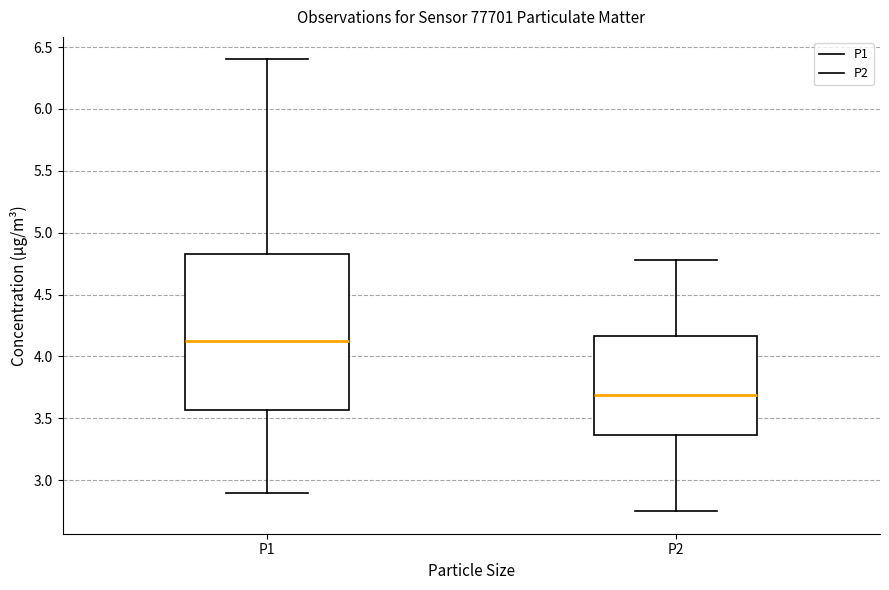

Reading left to right, transcribe this box plot: for each box, give where its median line is, the range the box spans, and where its two whiskers end, as read against the y-axis. The values are not printed on the chart, so give them approximately, as read against the axis.

P1: median 4.15, box 3.55 to 4.85, whiskers 2.90 to 6.40
P2: median 3.70, box 3.35 to 4.15, whiskers 2.75 to 4.80